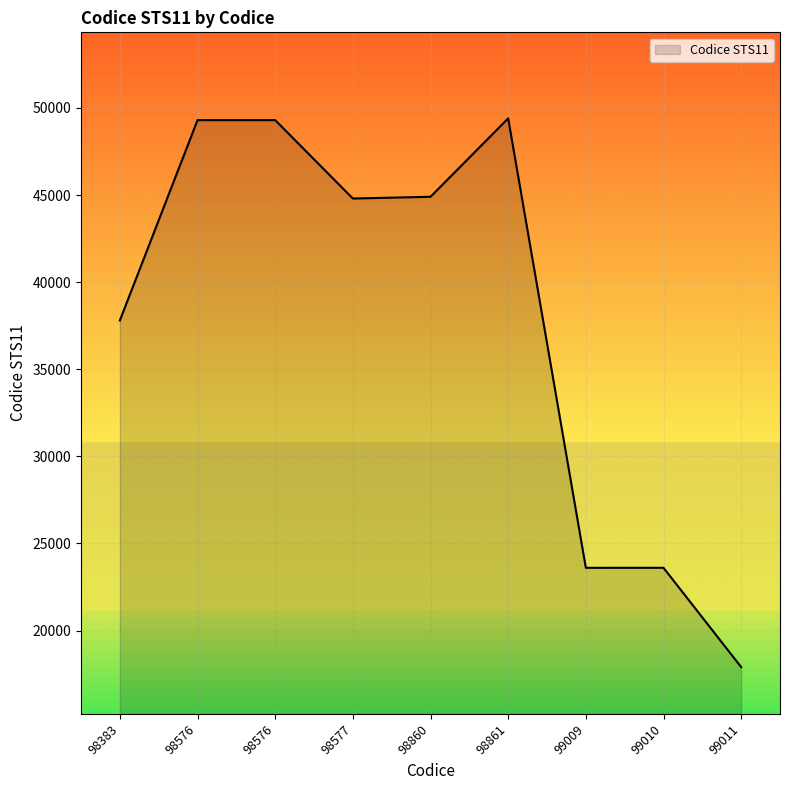

What is the difference between the maximum and second lowest values?

25800